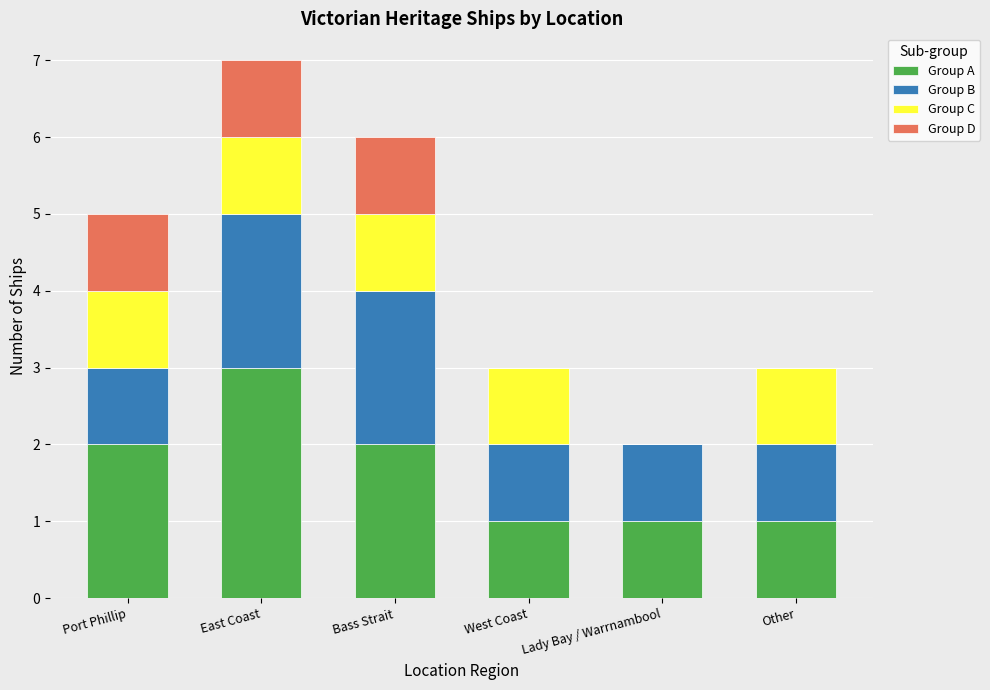

Is it true that Group A equals 2 at East Coast?

False